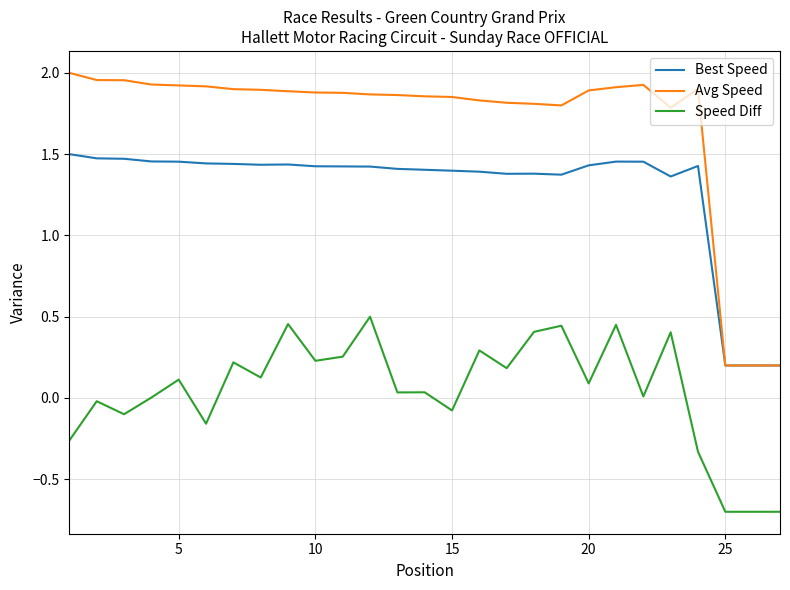

True or false: Speed Diff and Avg Speed intersect in this chart.

False